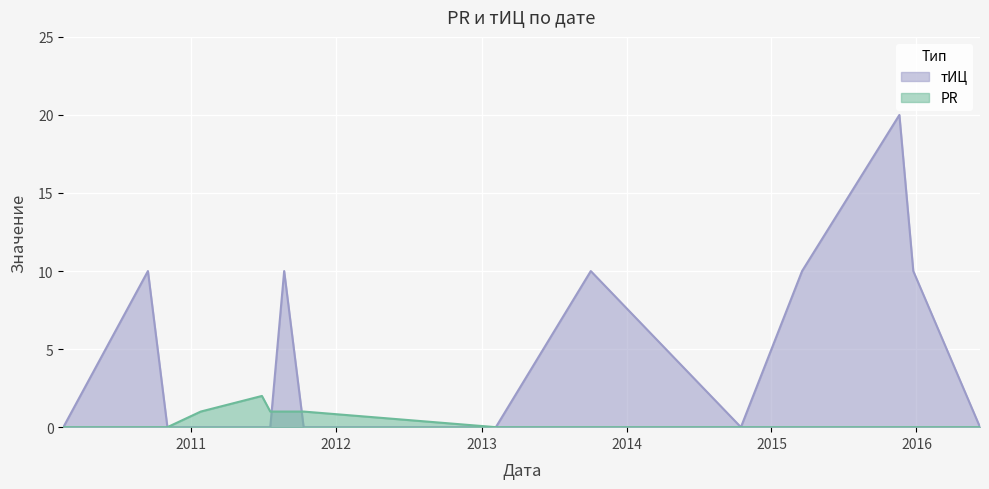

True or false: PR has more than 0 points higher than both neighbors.

True